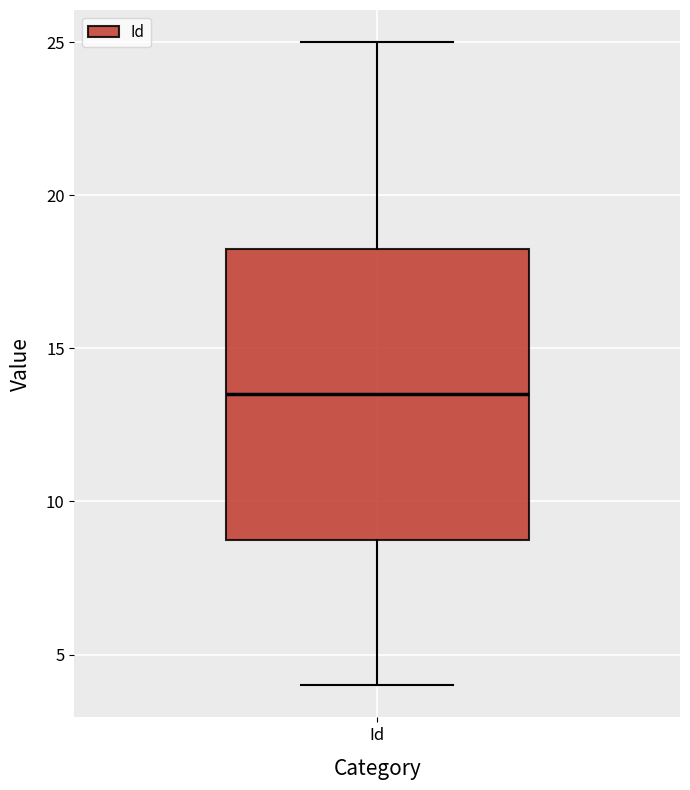

Where is the upper edge of the box for Id on the y-axis? The values are not printed on the chart, so give them approximately, as read against the axis.

18.5